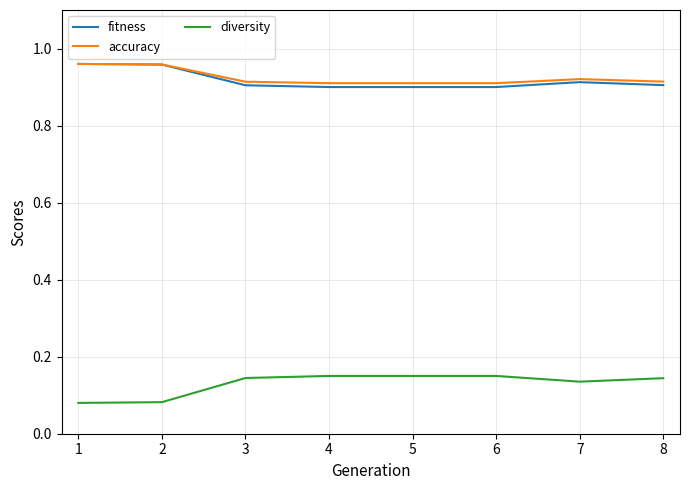

True or false: diversity and fitness intersect in this chart.

False